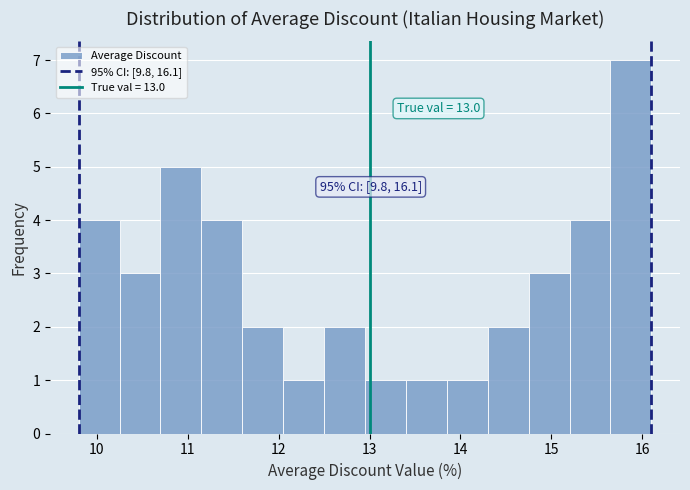

Over which range of the x-axis is the bar tallest?

15.65 to 16.10